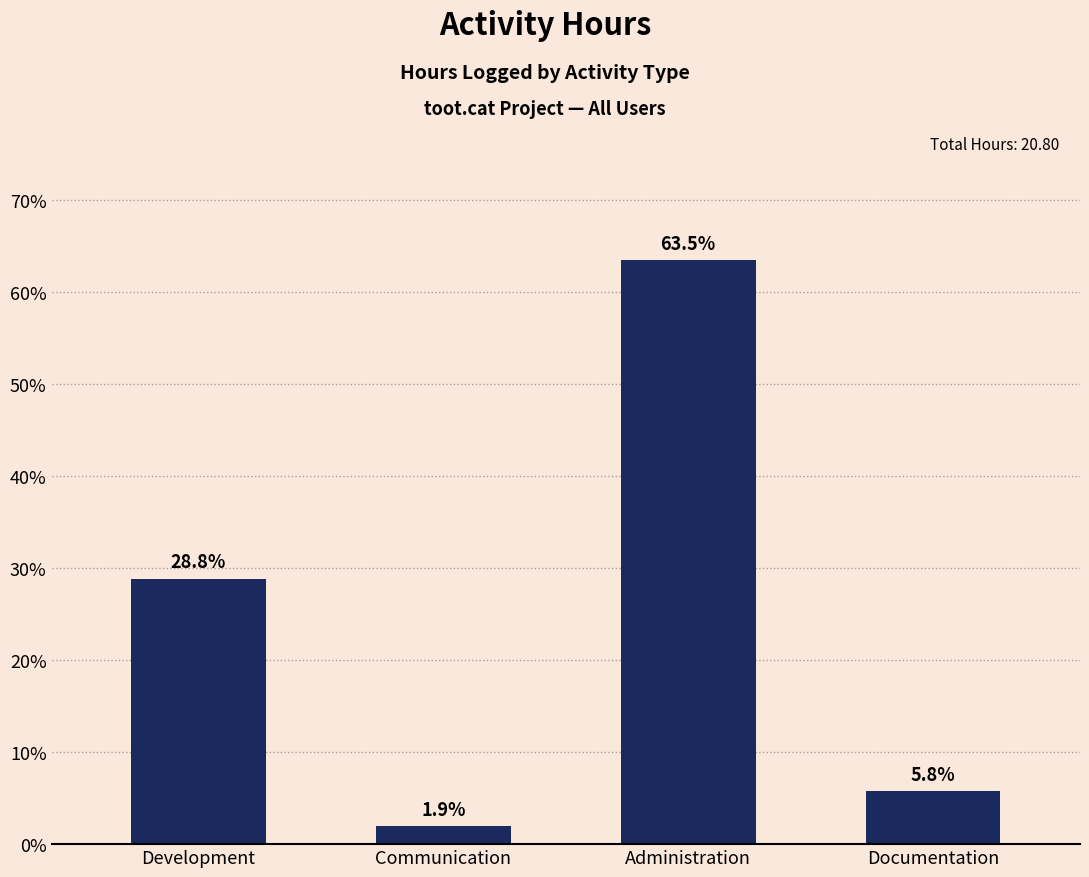

True or false: the data shows 8.3 at Documentation.

False